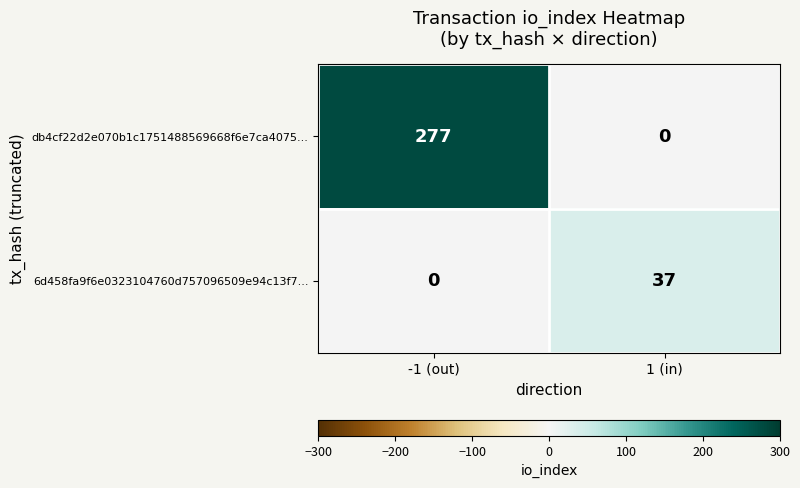

Reading left to right, extract all data points from this chart.

db4cf22d2e070b1c1751488569668f6e7ca4075...: -1 (out)=277	1 (in)=0
6d458fa9f6e0323104760d757096509e94c13f7...: -1 (out)=0	1 (in)=37